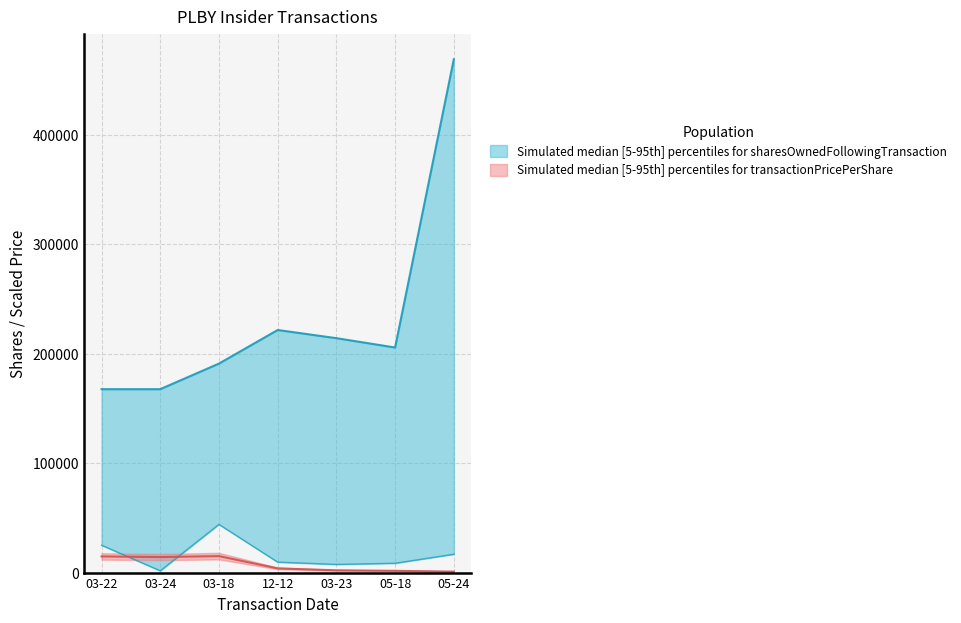

True or false: transactionPricePerShare and sharesOwnedFollowingTransaction intersect in this chart.

False